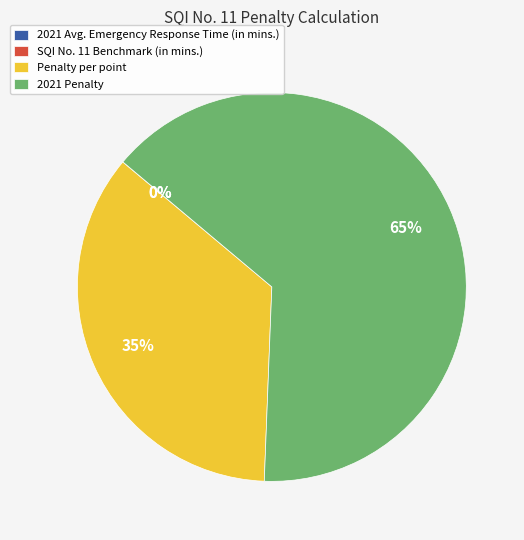

The Penalty per point slice represents 35% of the pie. True or false?

True